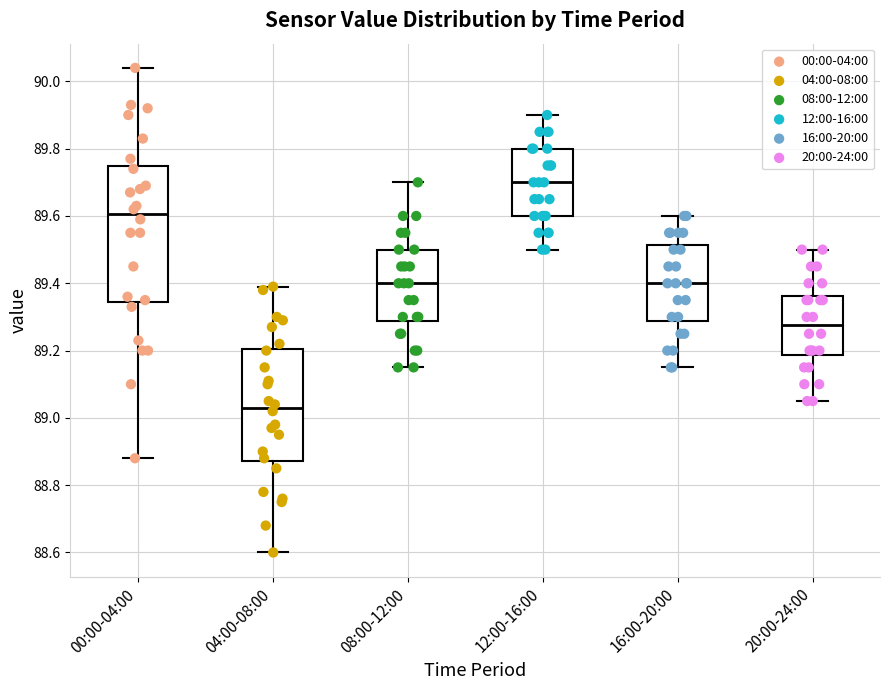

Reading left to right, transcribe this box plot: for each box, give where its median line is, the range the box spans, and where its two whiskers end, as read against the y-axis. The values are not printed on the chart, so give them approximately, as read against the axis.

00:00-04:00: median 89.60, box 89.34 to 89.74, whiskers 88.88 to 90.04
04:00-08:00: median 89.04, box 88.88 to 89.20, whiskers 88.60 to 89.40
08:00-12:00: median 89.40, box 89.28 to 89.50, whiskers 89.16 to 89.70
12:00-16:00: median 89.70, box 89.60 to 89.80, whiskers 89.50 to 89.90
16:00-20:00: median 89.40, box 89.28 to 89.52, whiskers 89.16 to 89.60
20:00-24:00: median 89.28, box 89.18 to 89.36, whiskers 89.06 to 89.50